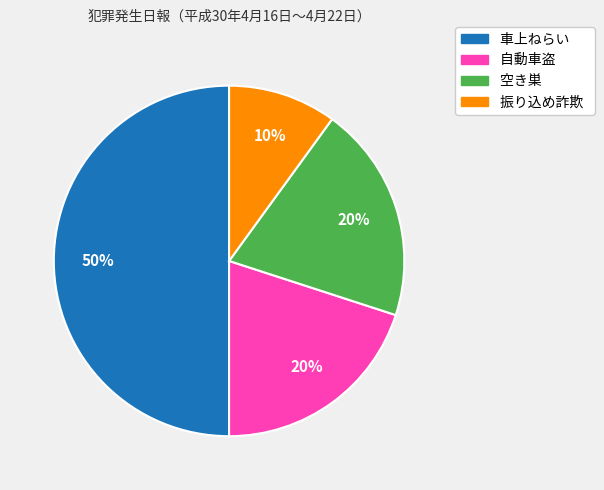

Combined, do 空き巣 and 振り込め詐欺 account for over 50%?

No